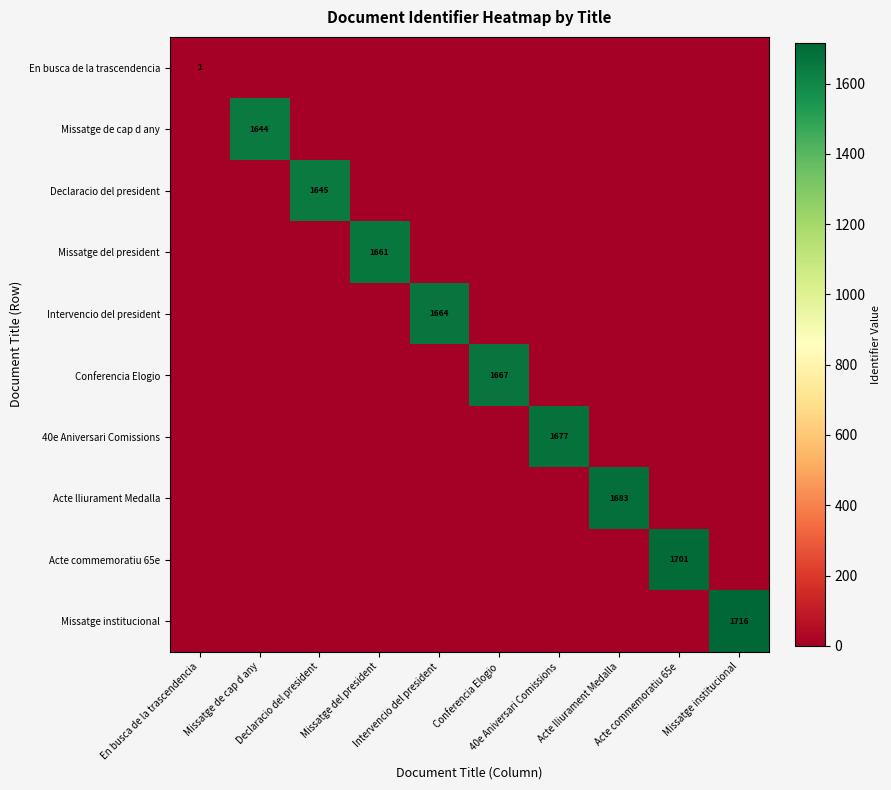

What is the spread (max minus min) of values at Acte lliurament Medalla?

1683